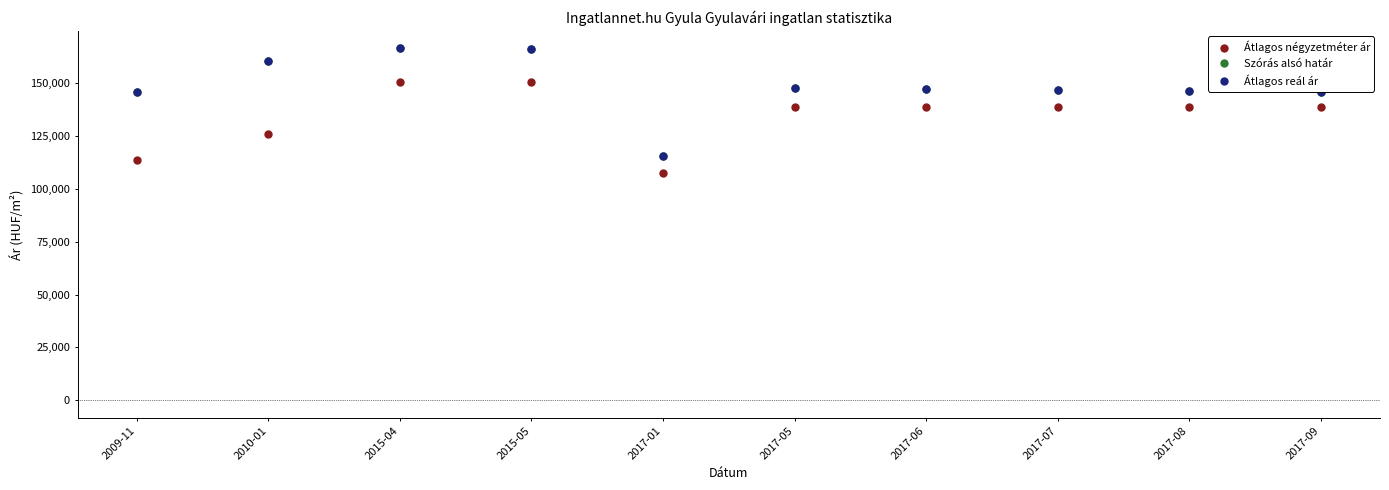

Is this an area chart (filled region under the line)?

No